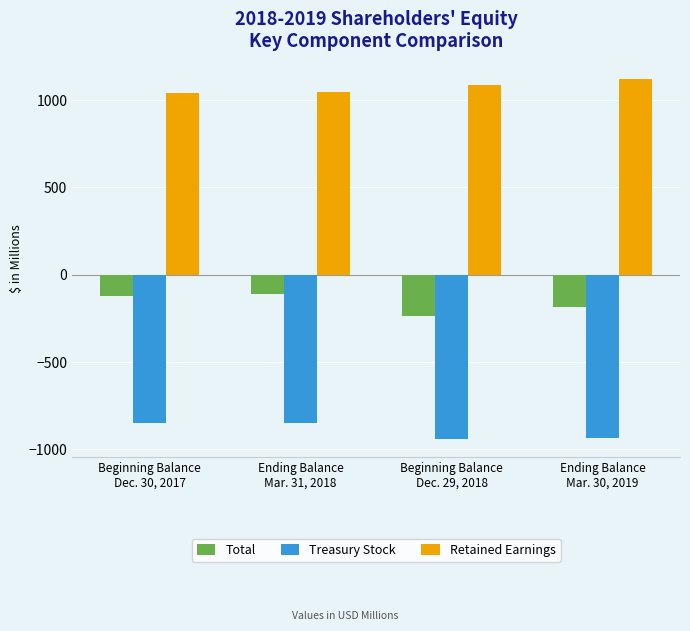

Which series changed the most between Beginning Balance
Dec. 29, 2018 and Ending Balance
Mar. 30, 2019?

Total